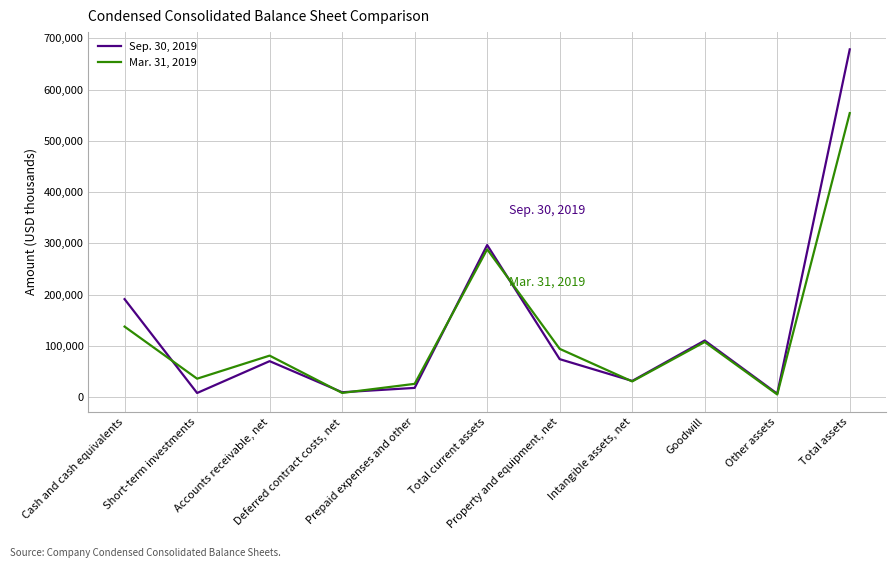

Where is the first local minimum for Sep. 30, 2019?

Short-term investments